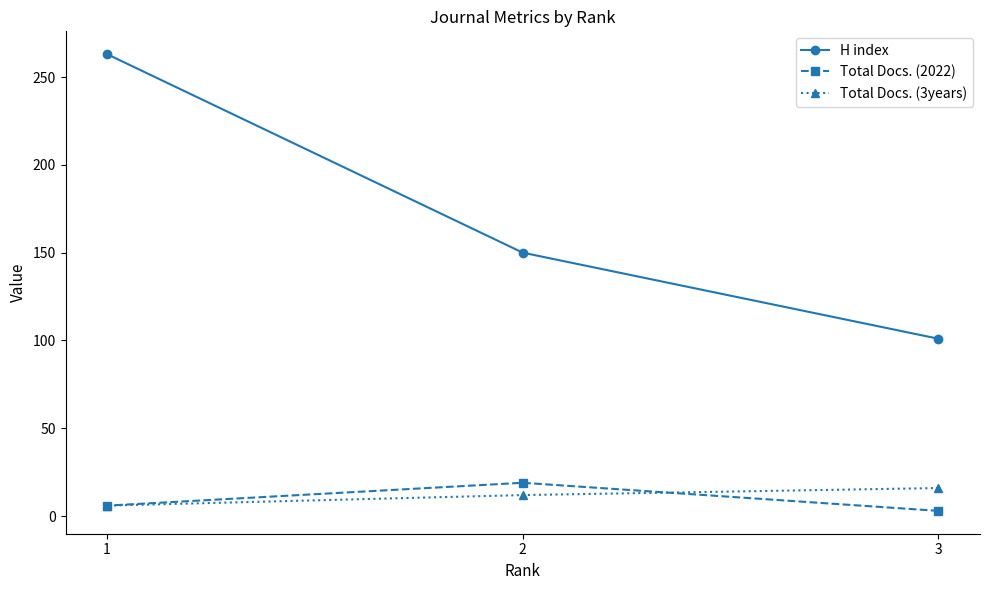

What is the difference between the second highest and minimum values in the Total Docs. (2022) series?

3